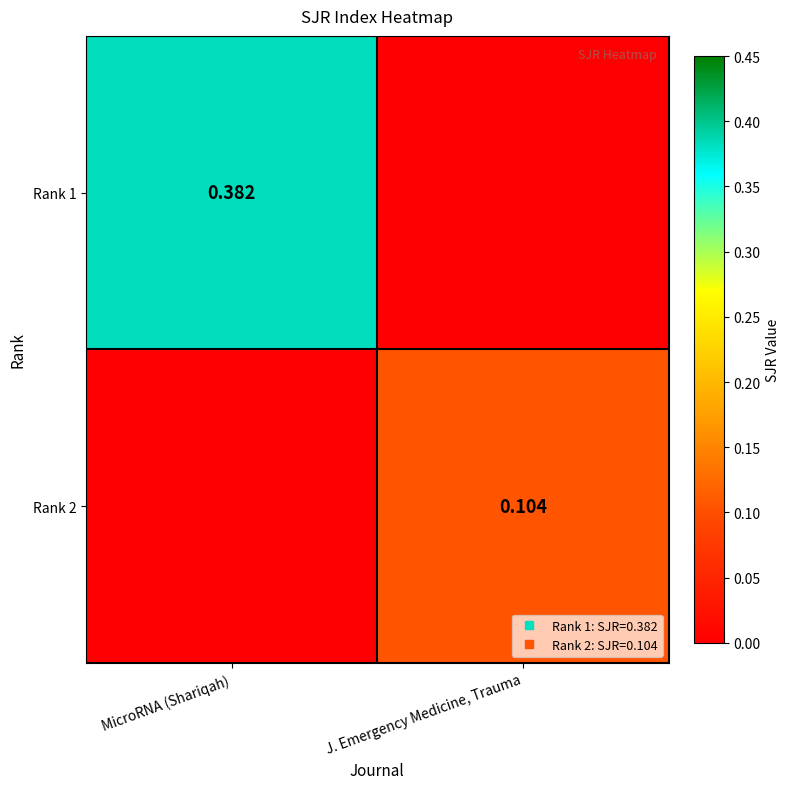

At which label does Rank 2 reach its peak?

J. Emergency Medicine, Trauma